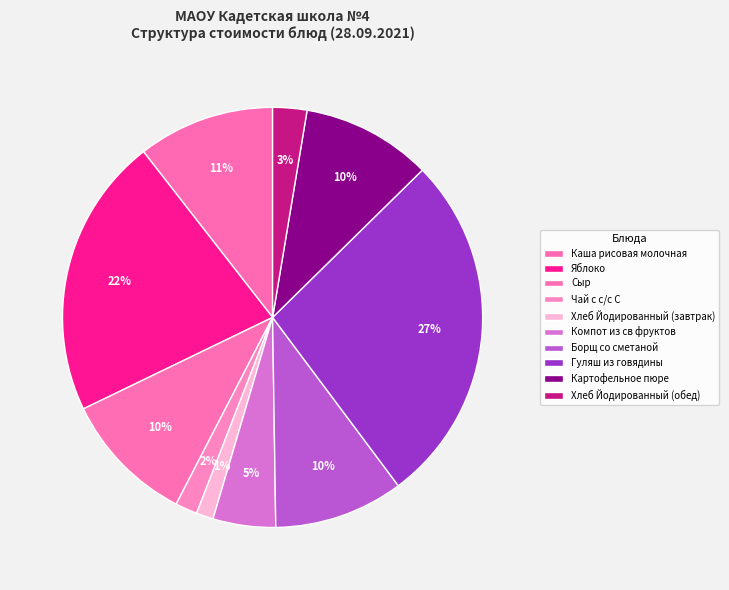

How many segments does this pie chart have?

10